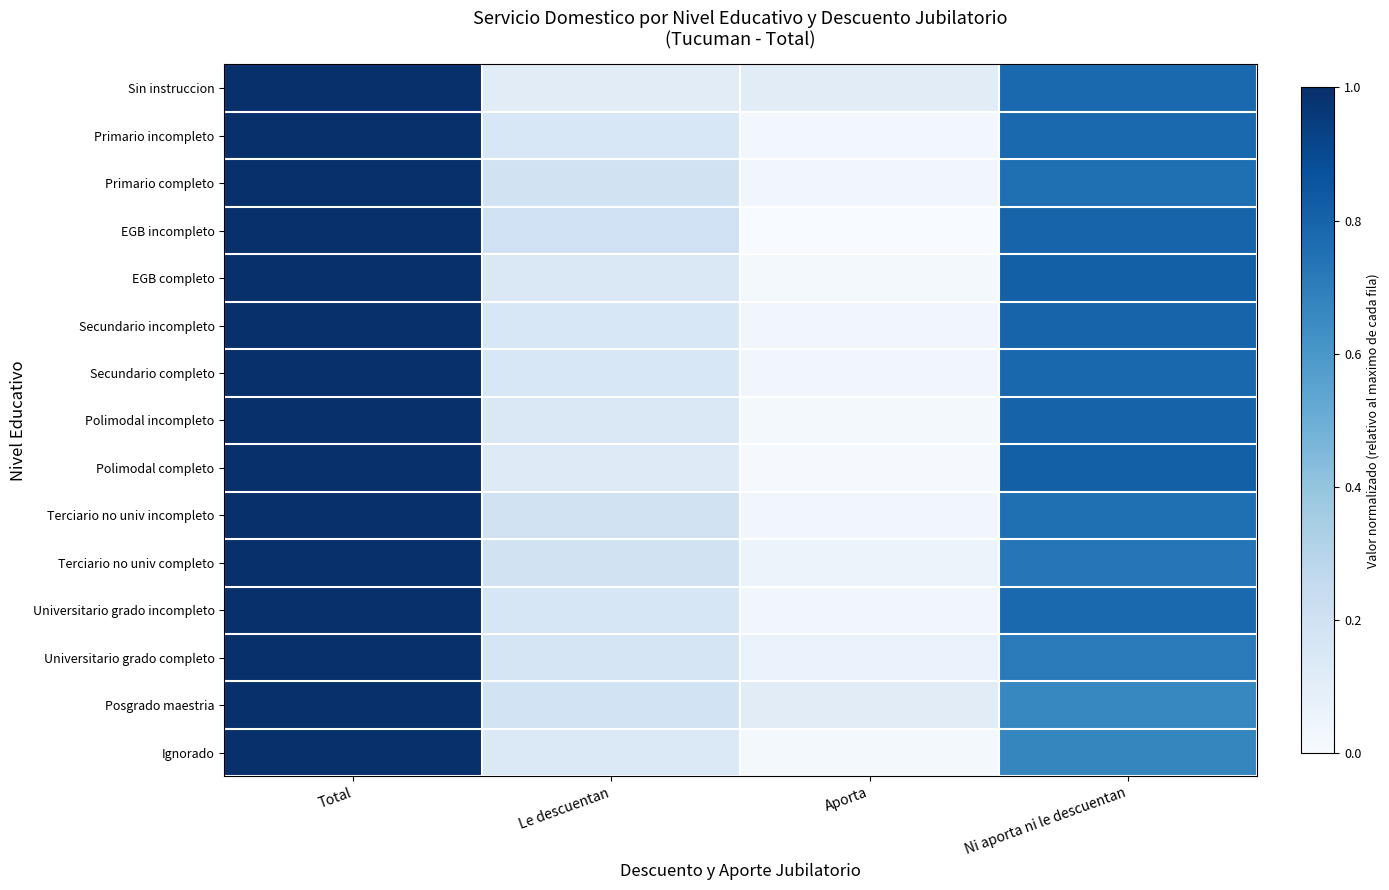

Which has a higher value, Ni aporta ni le descuentan or Le descuentan?

Ni aporta ni le descuentan